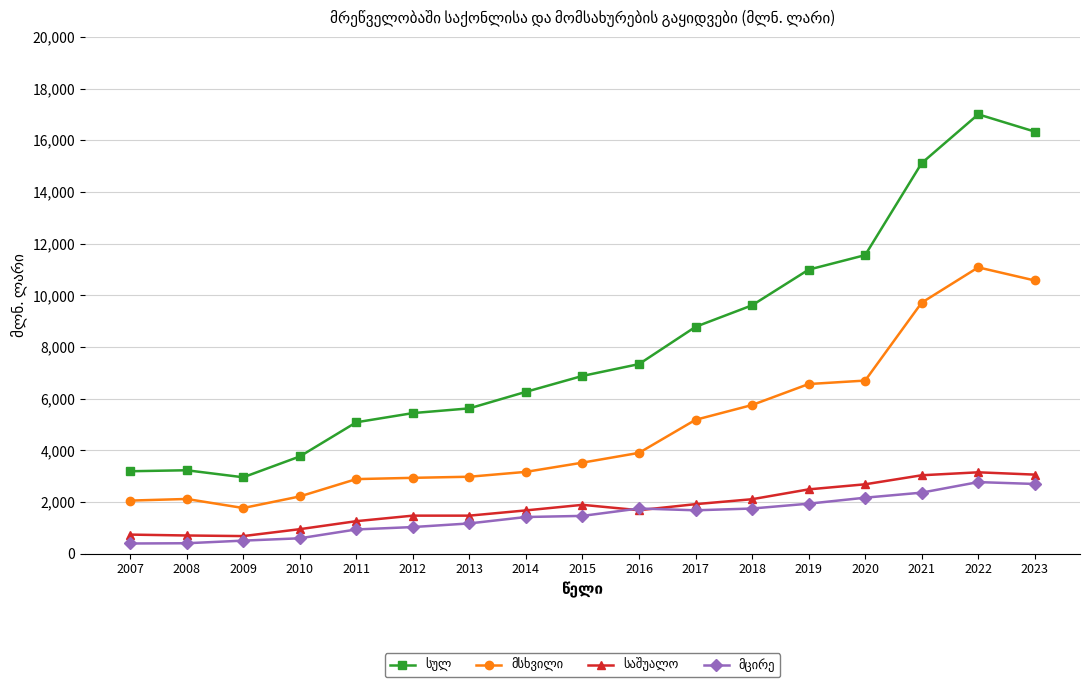

What is the maximum value shown in the chart?

17002.9